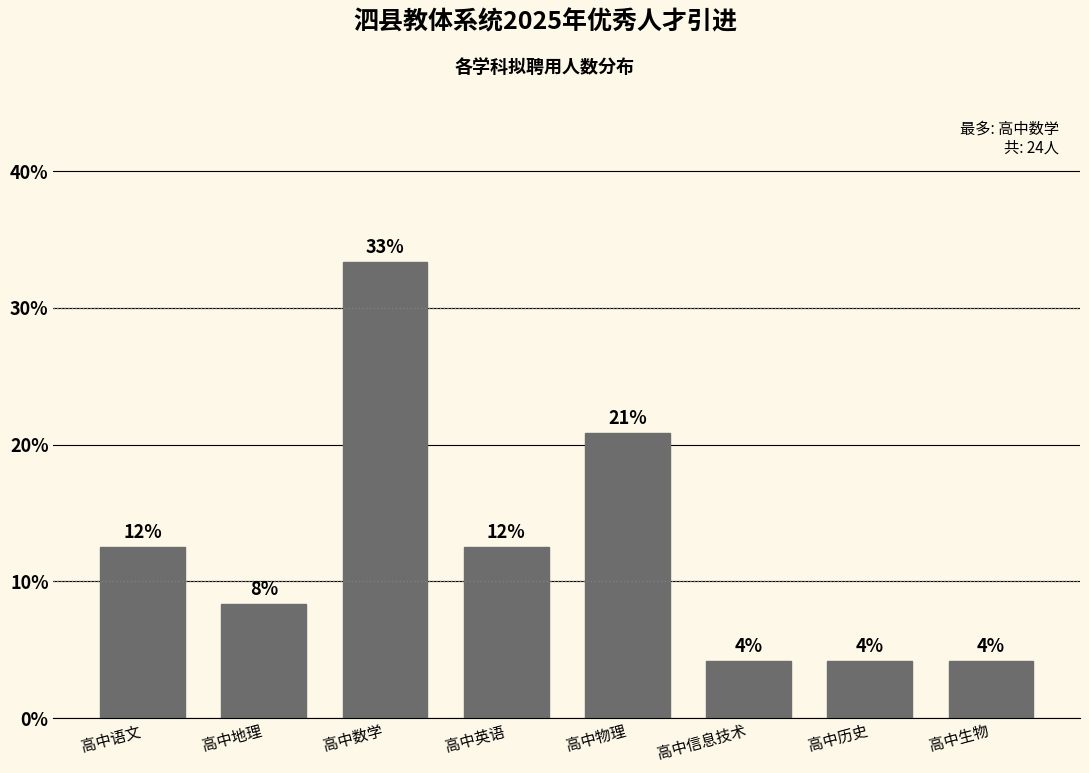

How many bars are there in total?

8